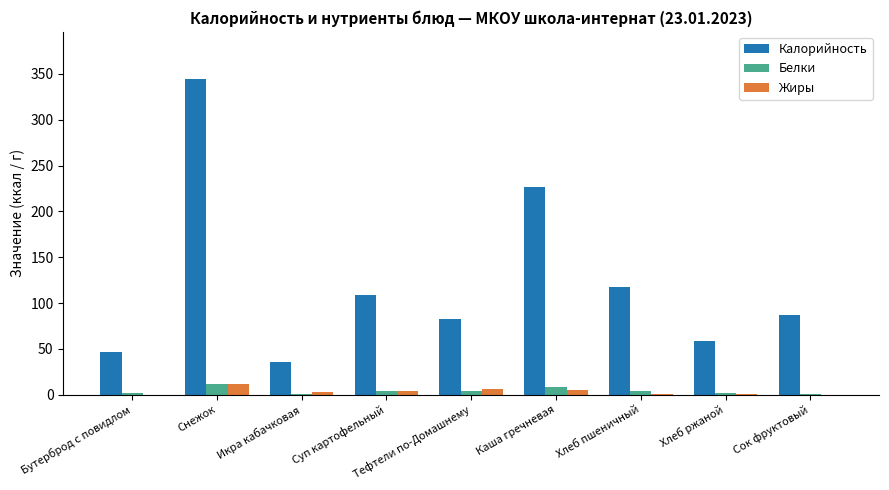

The Калорийность series shows 86.6 at Сок фруктовый. True or false?

True